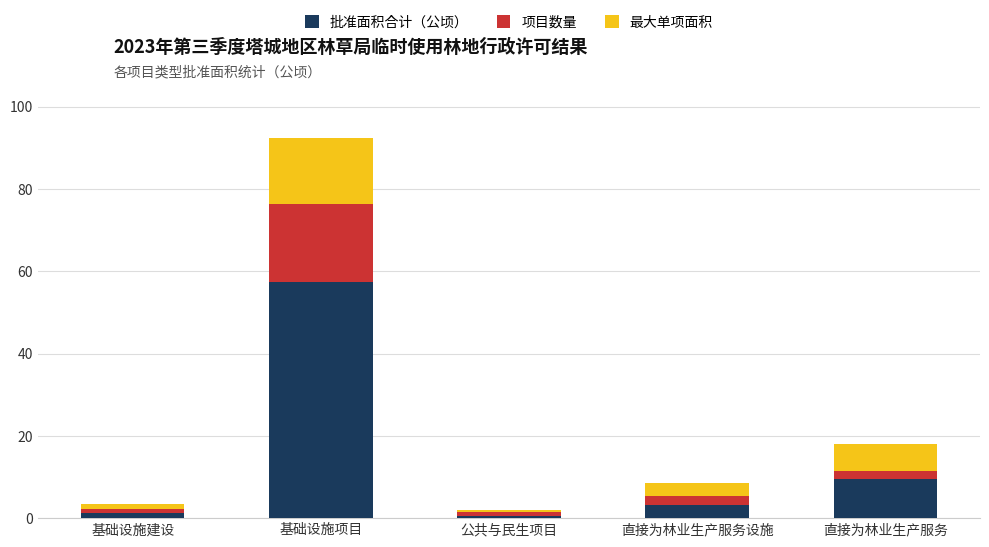

Count the number of categories in the chart.

5